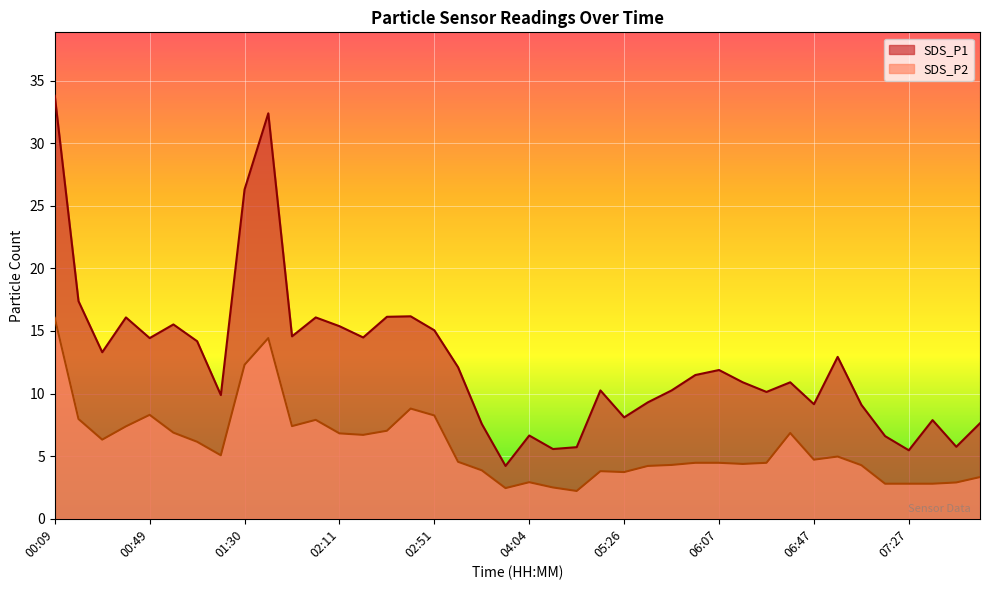

List the labels in order of SDS_P1 value, smallest first.

03:53, 07:27, 04:14, 04:35, 07:47, 07:17, 04:04, 03:11, 07:57, 07:37, 05:26, 07:07, 06:47, 05:37, 01:20, 06:27, 05:16, 05:47, 06:17, 06:37, 05:57, 06:07, 03:01, 06:57, 00:29, 01:10, 00:49, 02:21, 01:50, 02:51, 02:11, 01:00, 00:39, 02:01, 02:31, 02:41, 00:19, 01:30, 01:40, 00:09